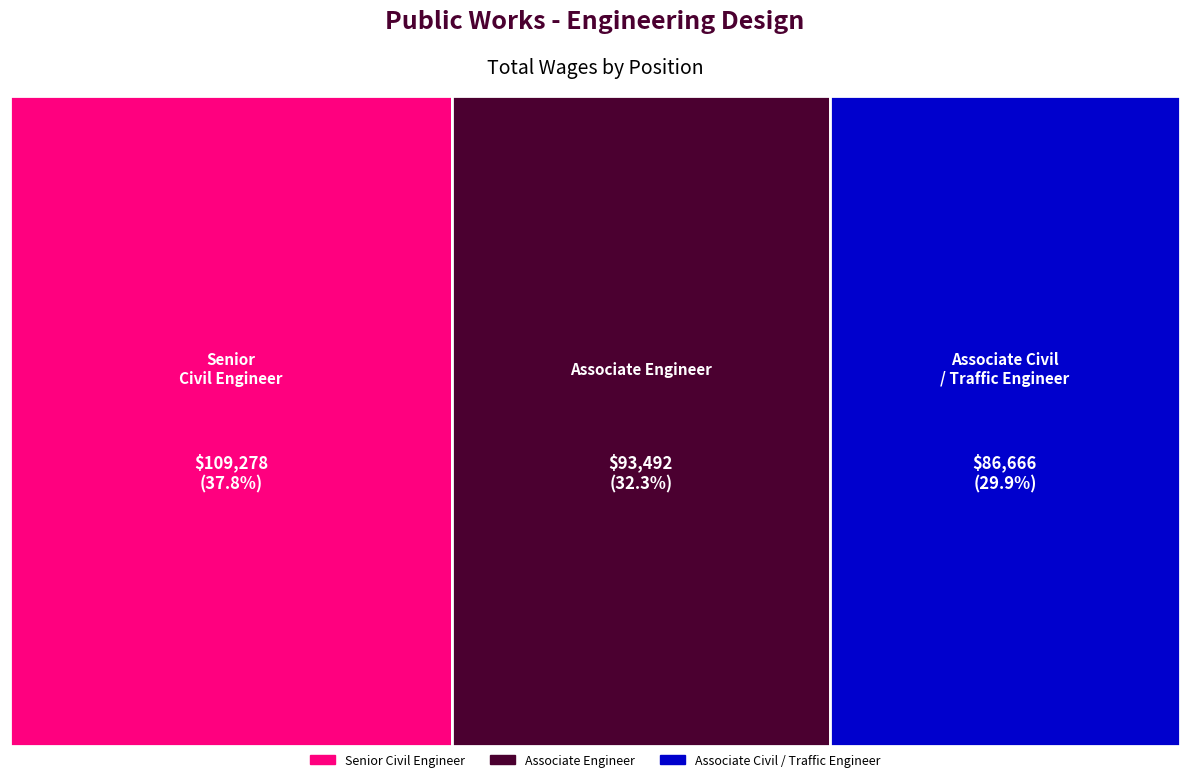

Reading left to right, transcribe all the data shown in this chart.

Senior Civil Engineer=109278	Associate Engineer=93492	Associate Civil / Traffic Engineer=86666